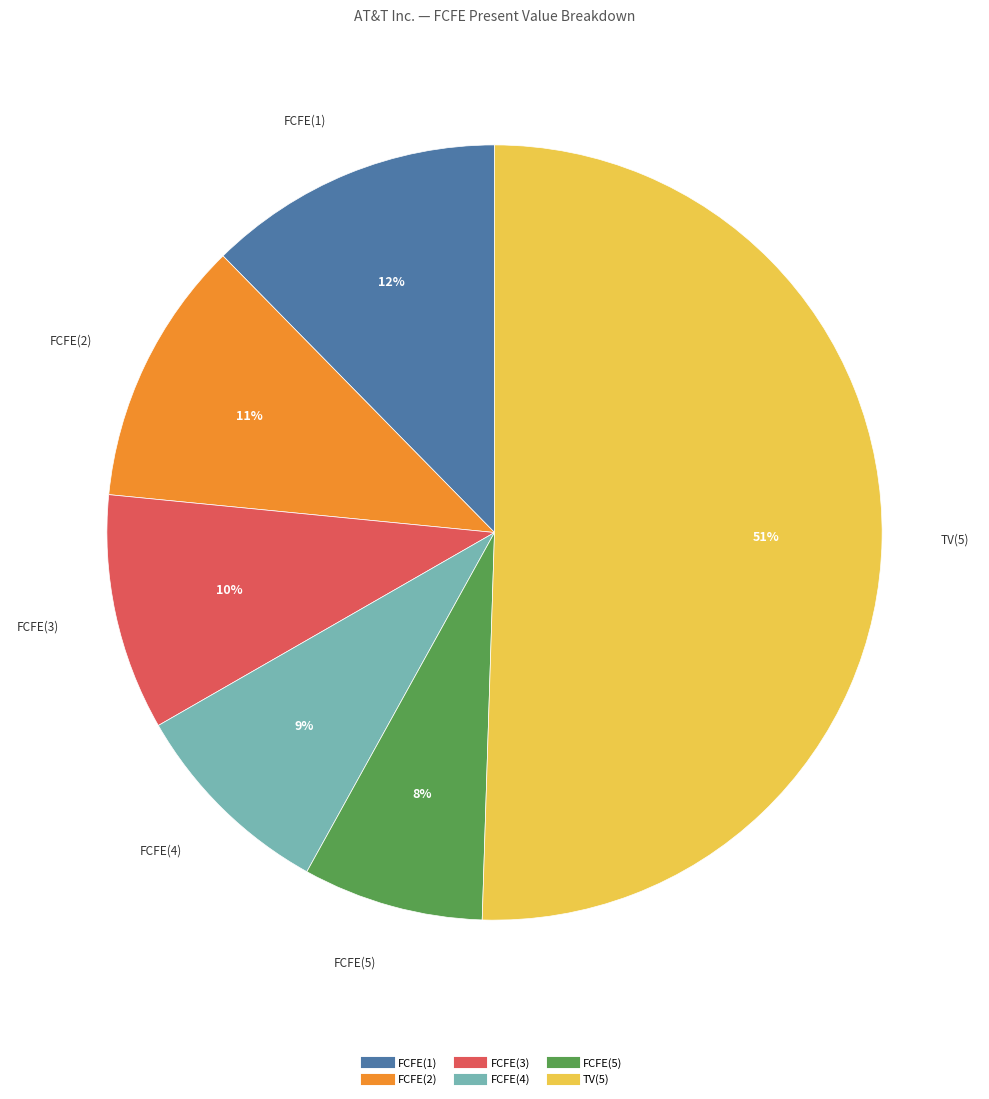

Is there a majority slice in this chart?

Yes